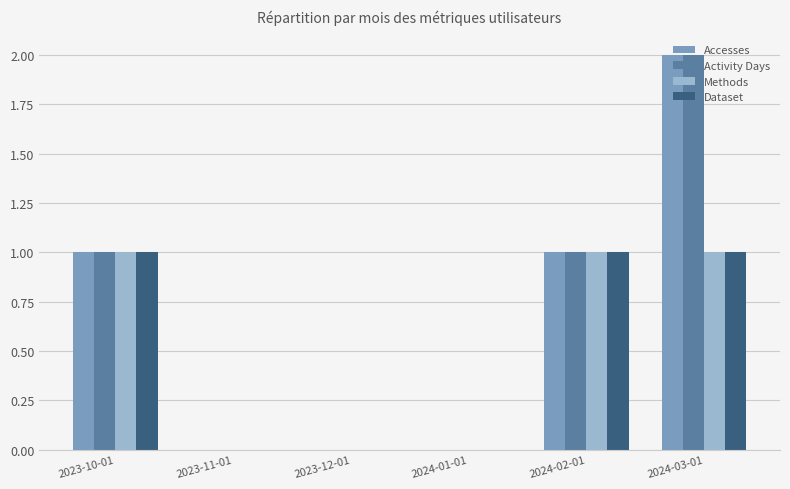

Reading right to left, extract all data points from this chart.

Accesses: 2024-03-01=2	2024-02-01=1	2024-01-01=0	2023-12-01=0	2023-11-01=0	2023-10-01=1
Activity Days: 2024-03-01=2	2024-02-01=1	2024-01-01=0	2023-12-01=0	2023-11-01=0	2023-10-01=1
Methods: 2024-03-01=1	2024-02-01=1	2024-01-01=0	2023-12-01=0	2023-11-01=0	2023-10-01=1
Dataset: 2024-03-01=1	2024-02-01=1	2024-01-01=0	2023-12-01=0	2023-11-01=0	2023-10-01=1